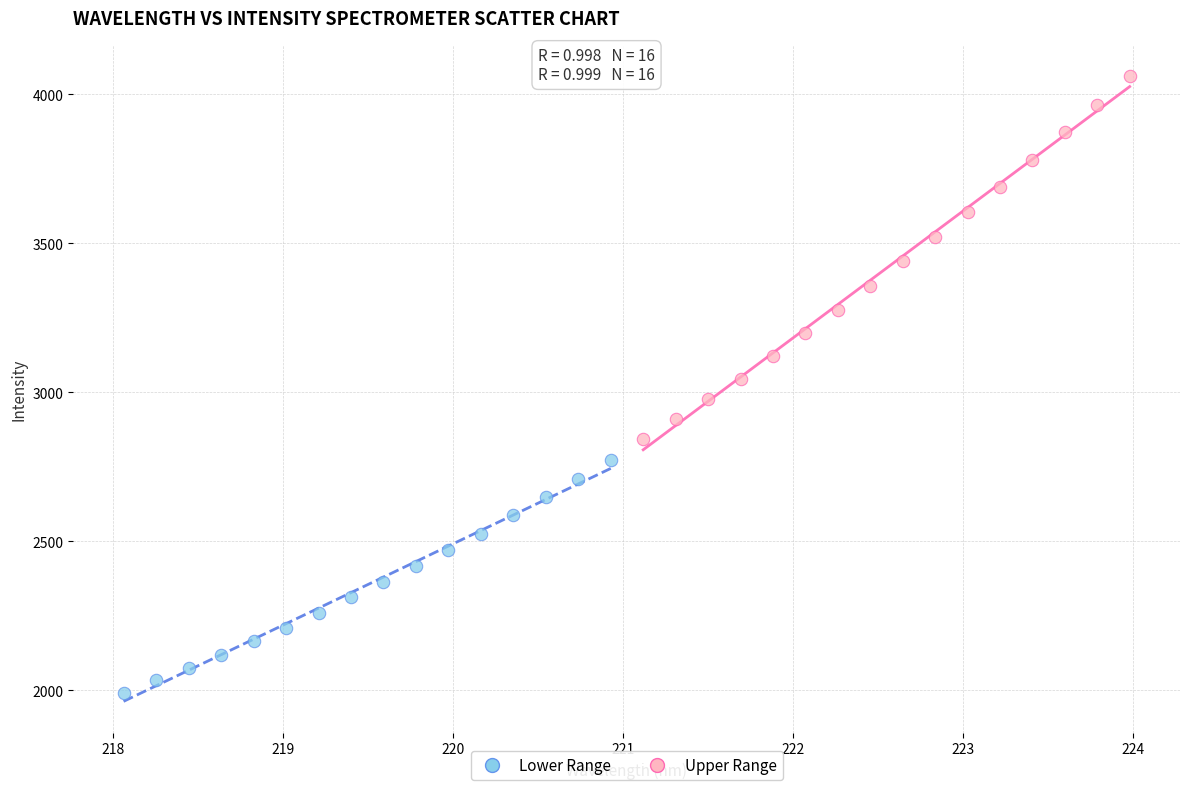

Which series has the largest Y range (max minus min)?

Upper Range